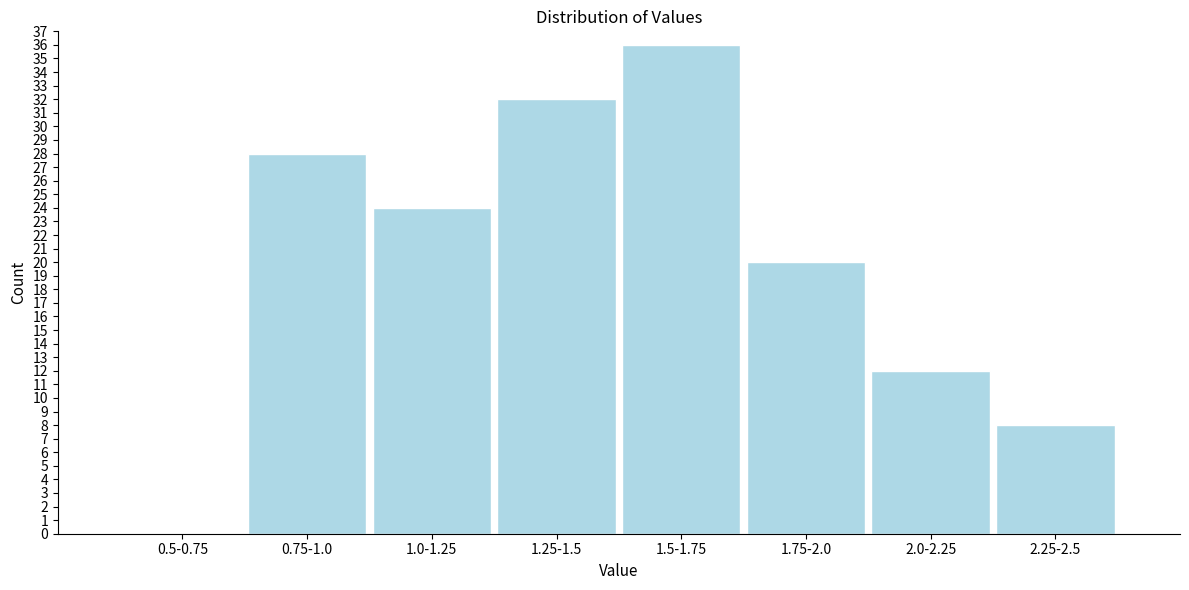

Reading left to right, list all the values displayed in this chart.

0.5-0.75=0	0.75-1.0=28	1.0-1.25=24	1.25-1.5=32	1.5-1.75=36	1.75-2.0=20	2.0-2.25=12	2.25-2.5=8